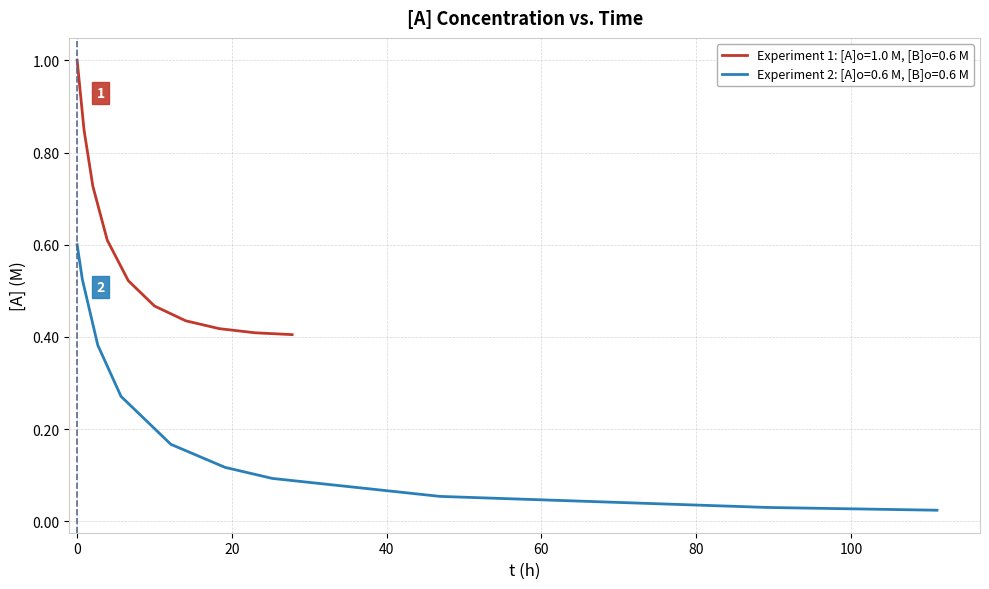

What is the maximum value for Experiment 1: [A]o=1.0 M, [B]o=0.6 M?

1.0